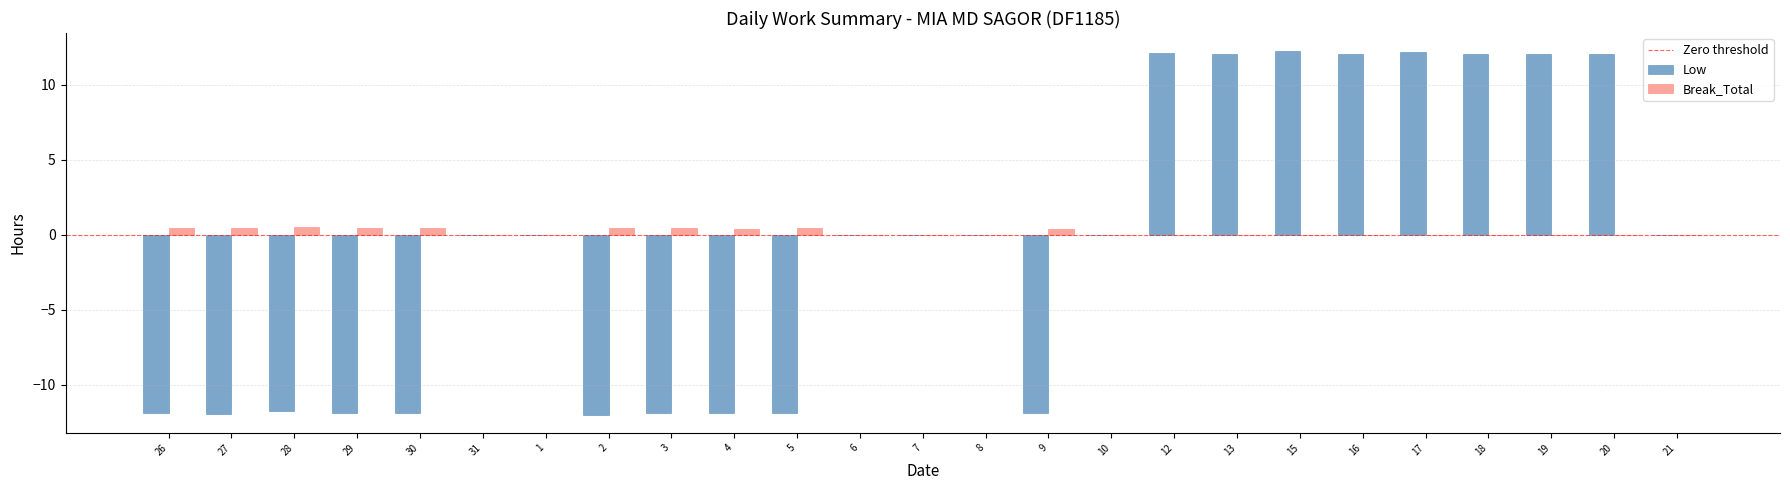

Between 1 and 18, which series saw the biggest shift?

Low